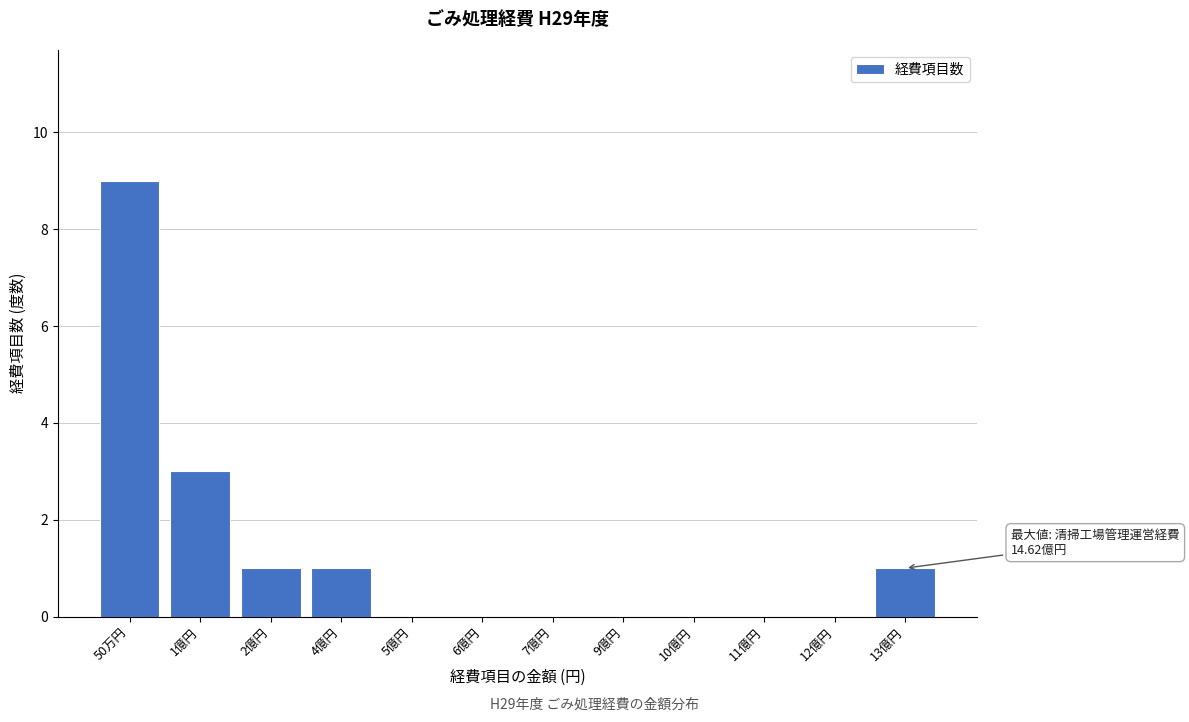

Reading left to right, what are all the values shown in this chart?

50万円=9	1億円=3	2億円=1	4億円=1	5億円=0	6億円=0	7億円=0	9億円=0	10億円=0	11億円=0	12億円=0	13億円=1